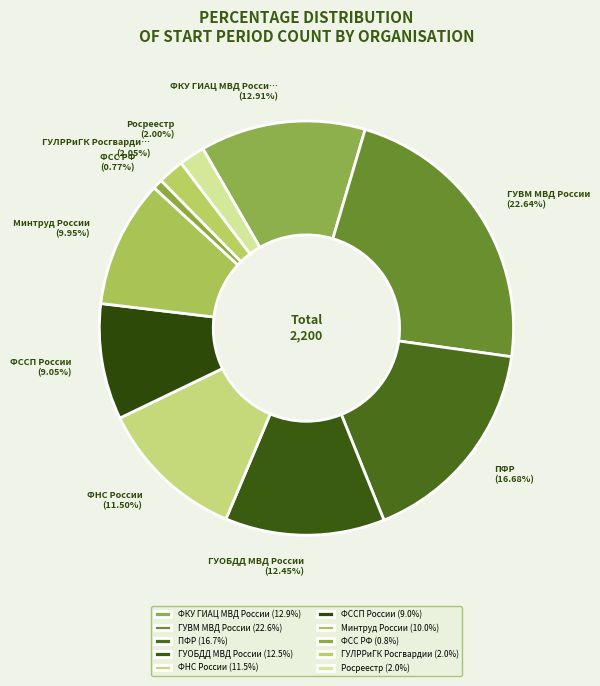

To the nearest percent, what is the average slice percentage?

10%